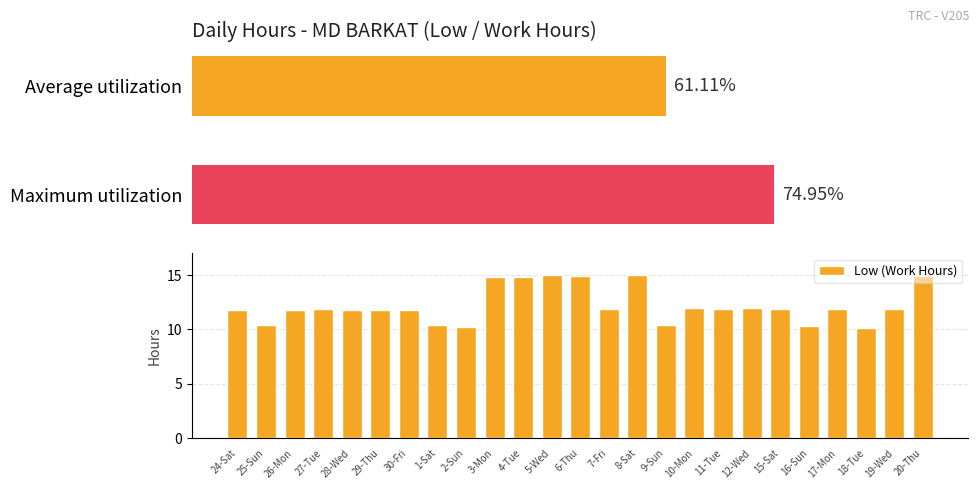

Reading left to right, list all the values displayed in this chart.

11.8	10.4	11.8	11.9	11.8	11.8	11.8	10.4	10.2	14.8	14.8	15.0	14.9	11.8	15.0	10.4	12.0	11.9	11.9	11.9	10.3	11.9	10.2	11.9	14.9